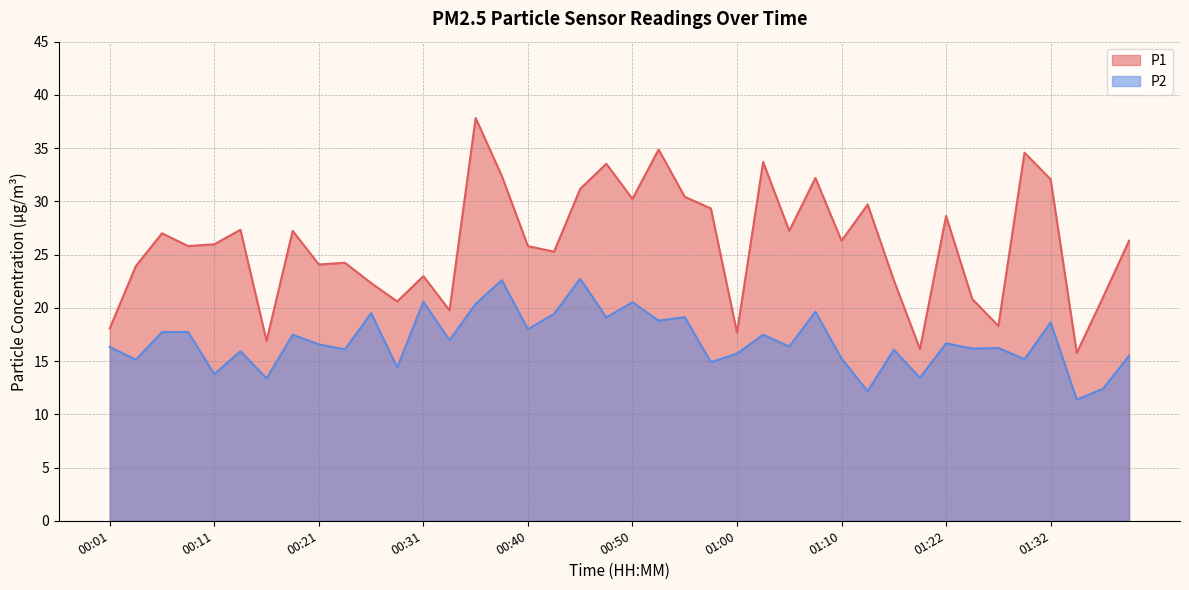

Rank the series by their average value, from lowest to highest.

P2, P1